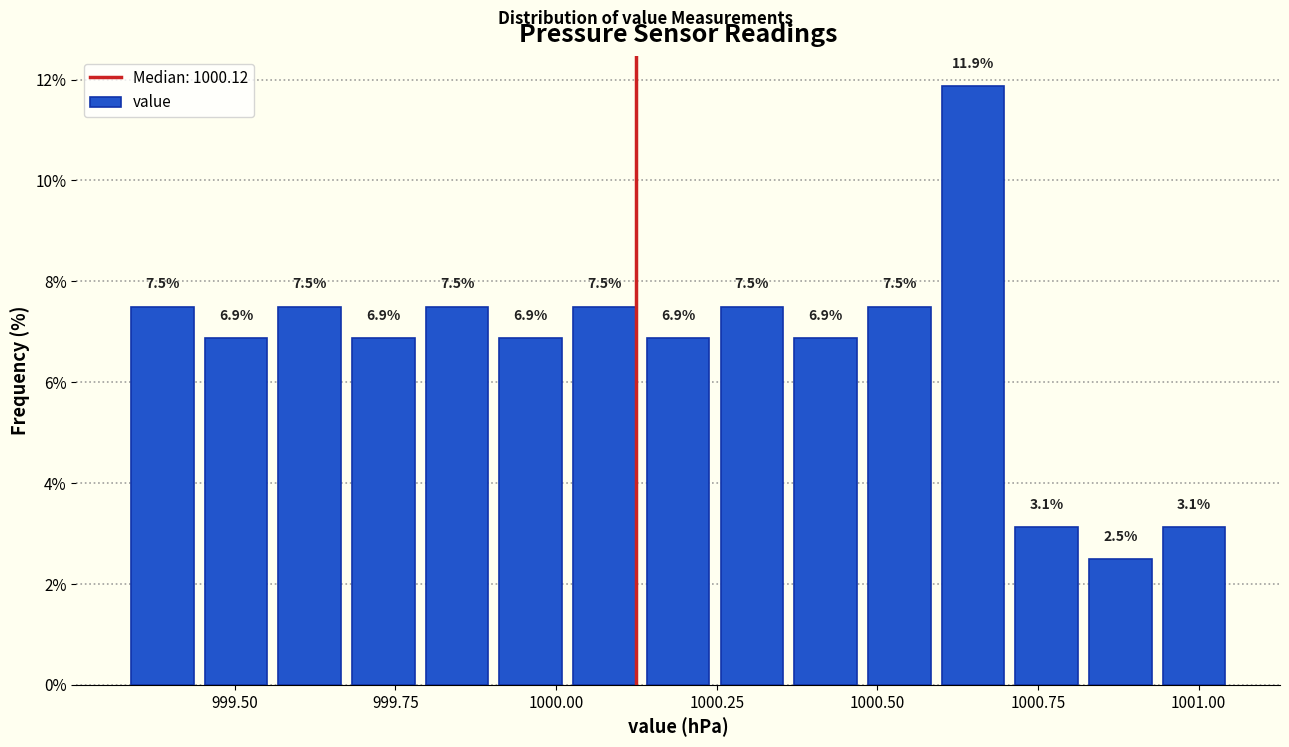

Around what value on the x-axis is the tallest bar? Give the approximate position of its centre, as read against the axis.

1000.65